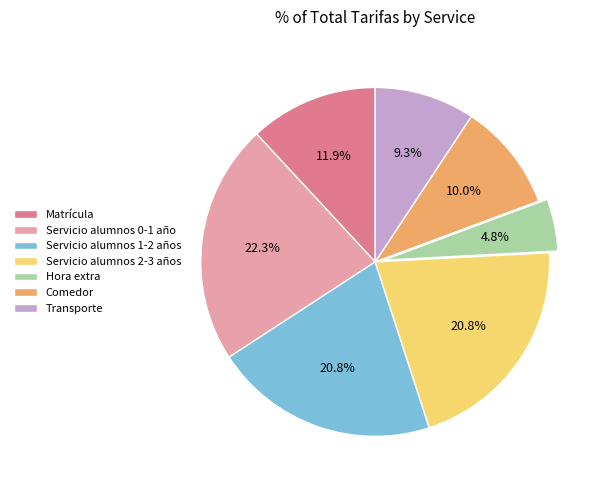

What is the smallest slice in the pie chart?

Hora extra